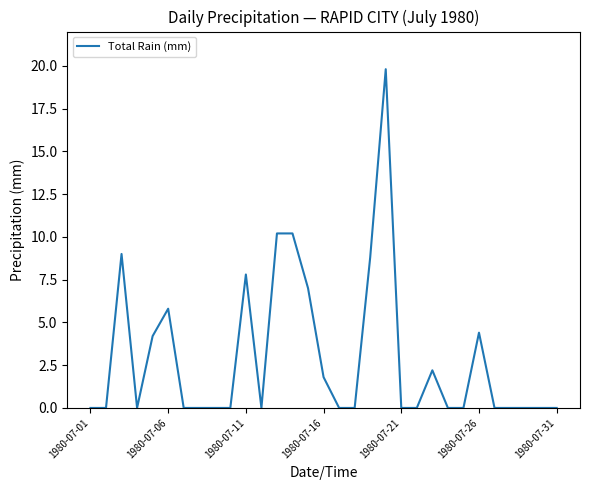

What is the maximum value shown in the chart?

19.8